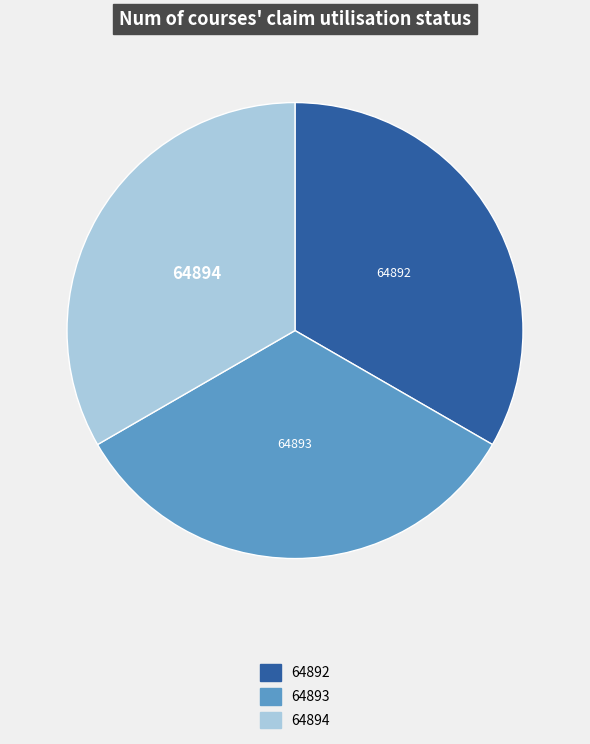

Does 64894 account for over 50% of the chart?

No